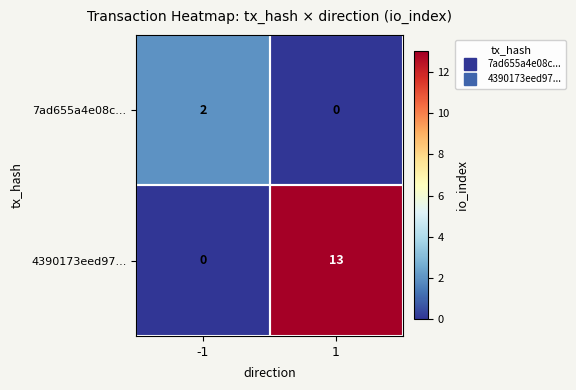

At 1, list the series in order from smallest to largest.

7ad655a4e08c..., 4390173eed97...